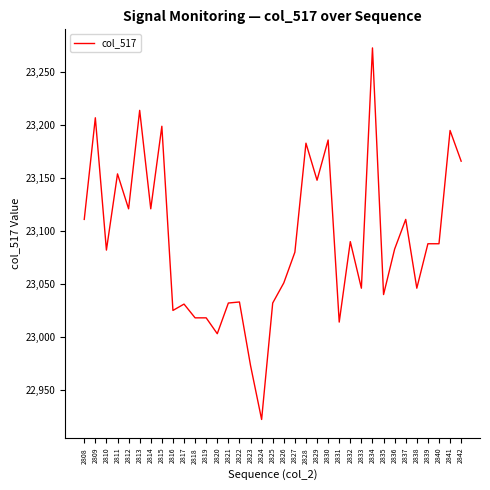

Read the value at 2818, to the nearest 10.

23020